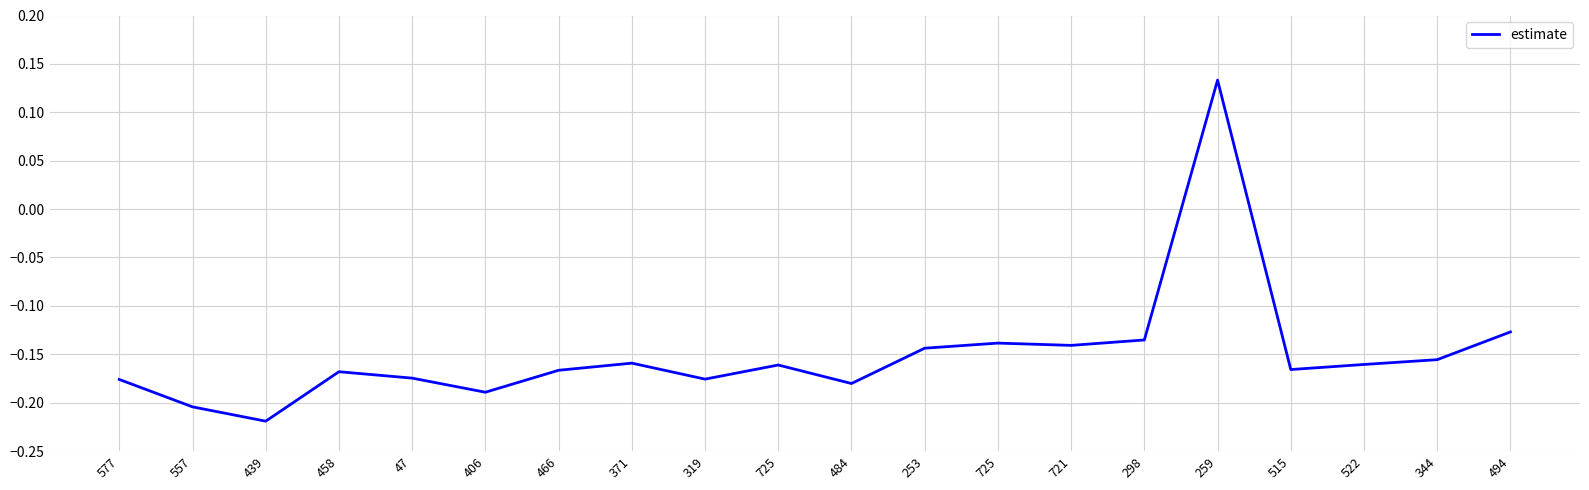

The chart shows a value of -0.1 at 494. True or false?

True